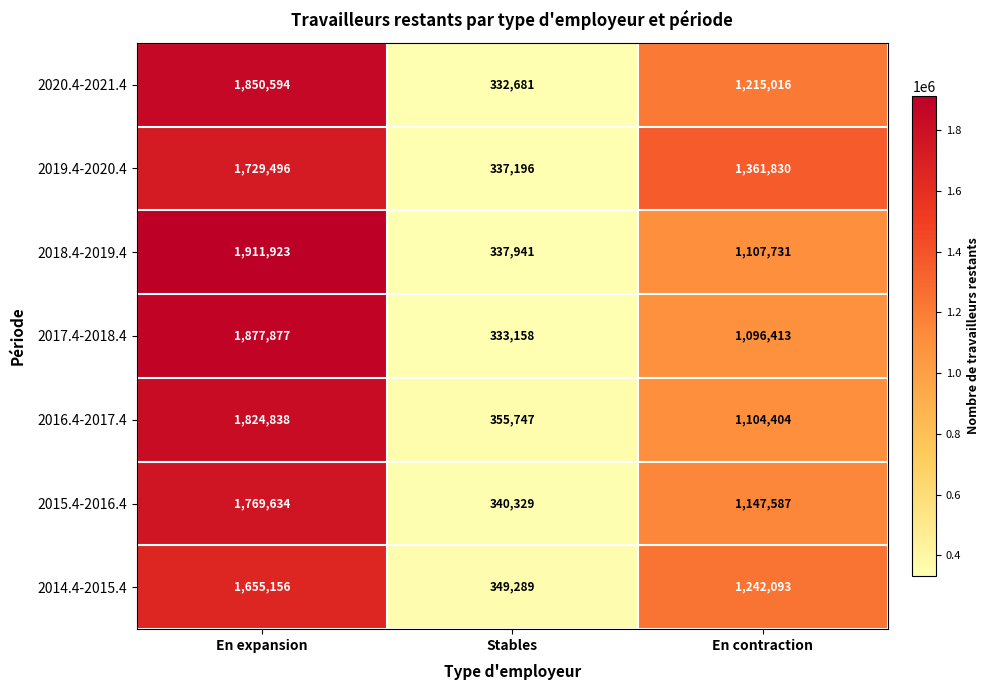

What is the maximum value for 2020.4-2021.4?

1850594